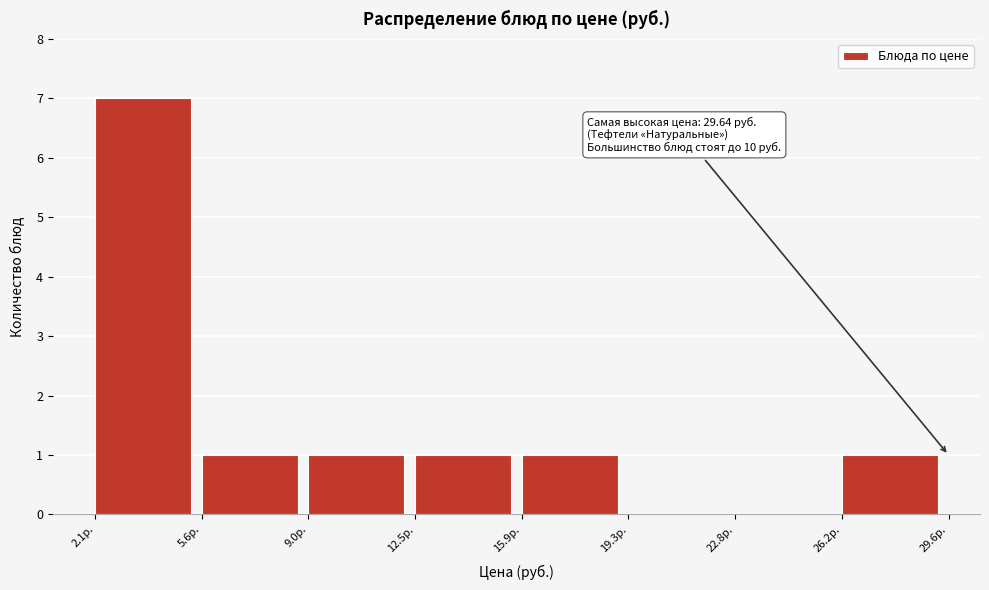

Which range on the x-axis has the tallest bar?

2.0 to 5.5